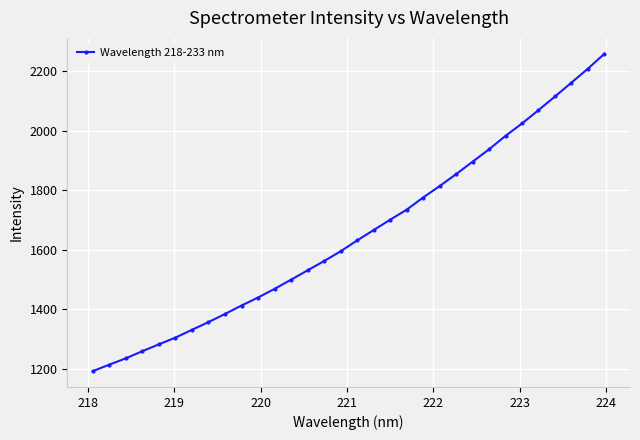

True or false: the data has more than 2 interior local peaks.

False